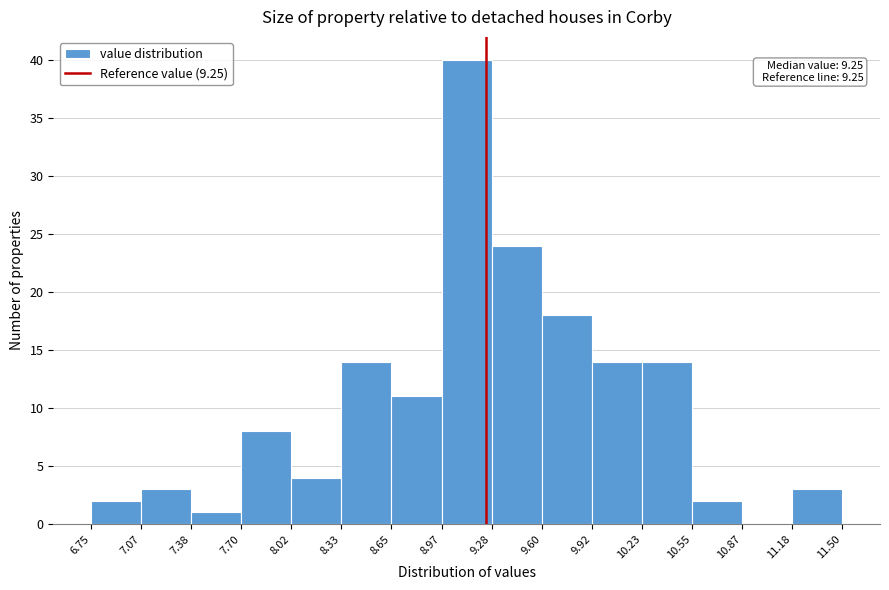

Which range on the x-axis has the tallest bar?

8.97 to 9.28